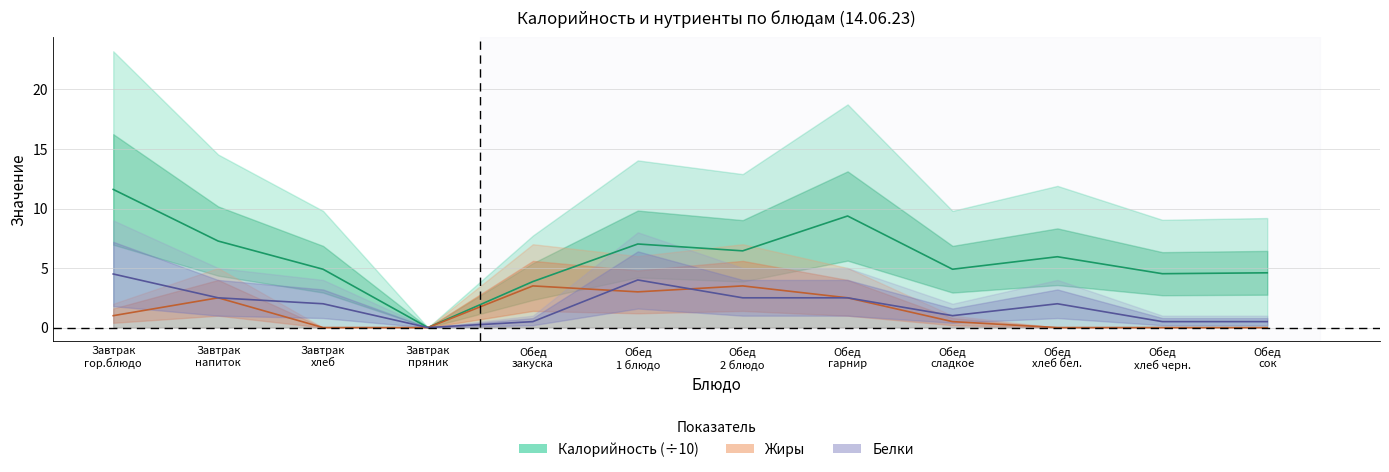

What is the value of the Жиры point at the 8th from the left?

2.5